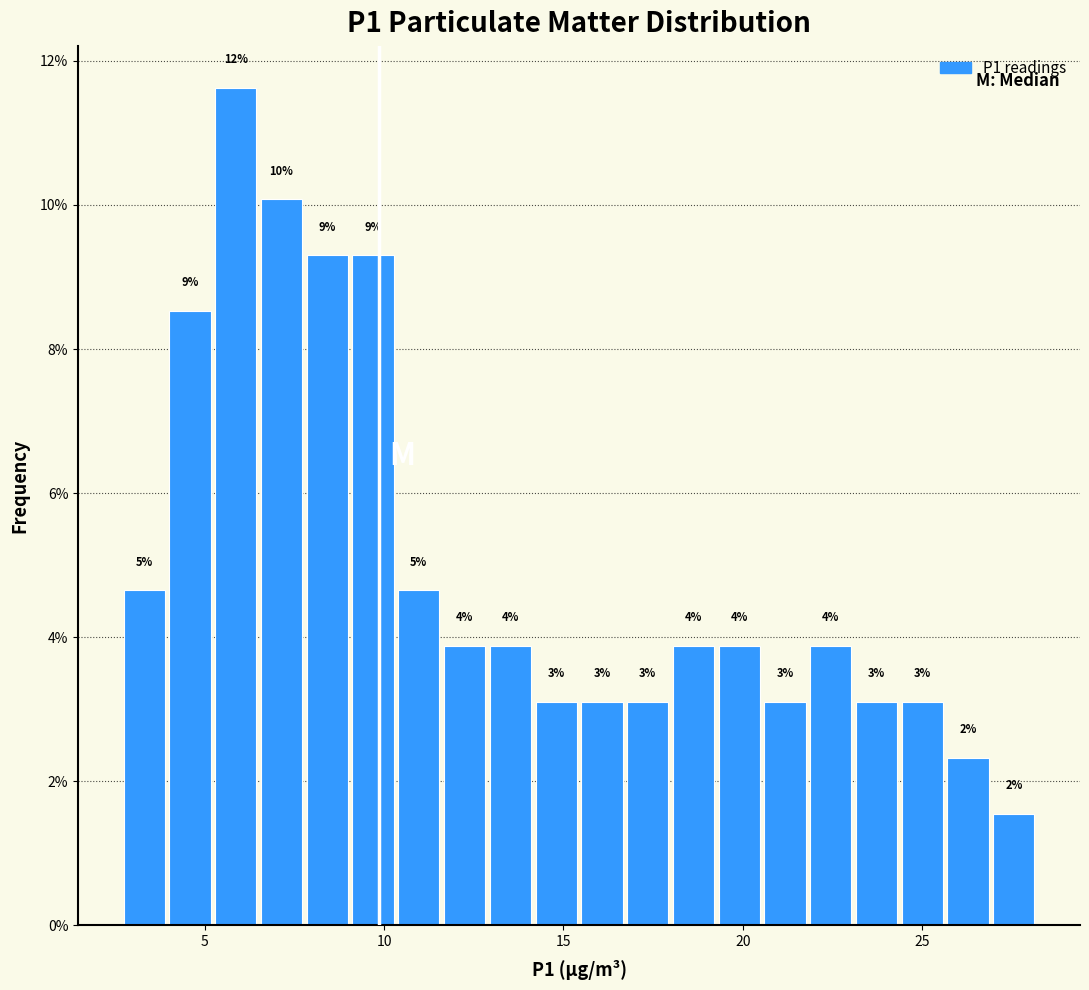

Around what value on the x-axis is the tallest bar? Give the approximate position of its centre, as read against the axis.

6.0